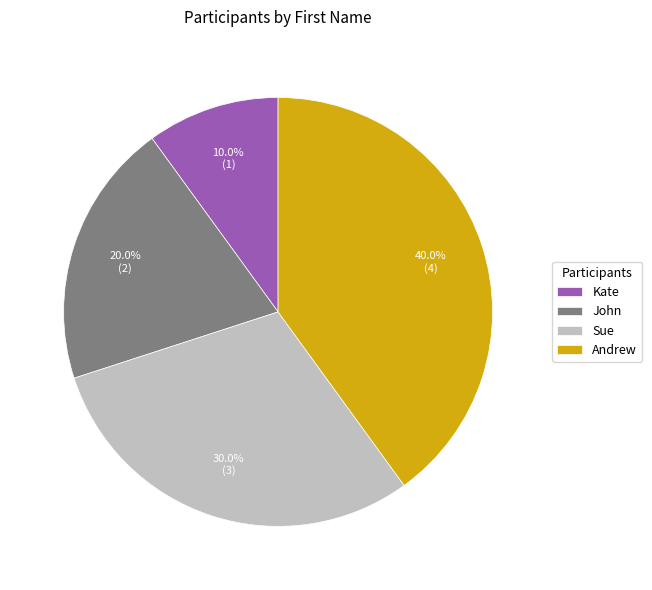

Which category has the biggest portion of the pie?

Andrew